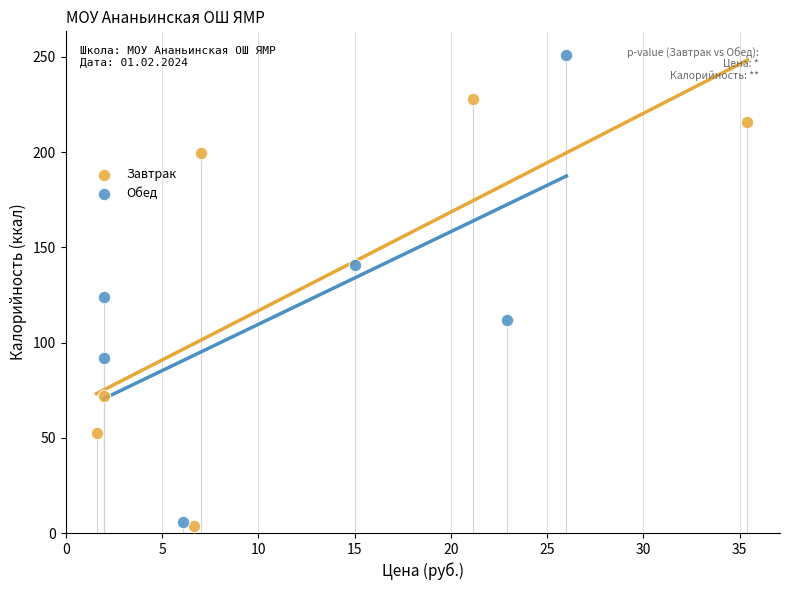

Which series reaches the maximum Y coordinate?

Обед